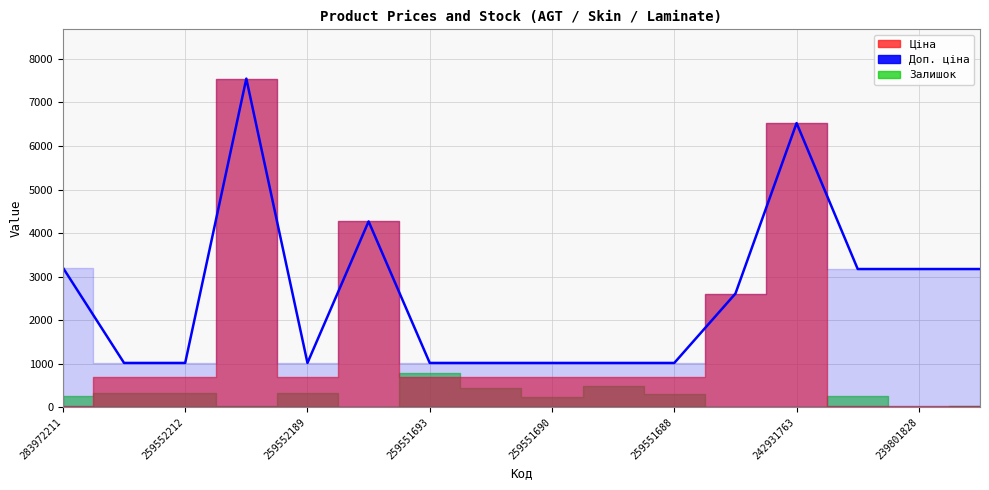

What is the average value?

2613.6